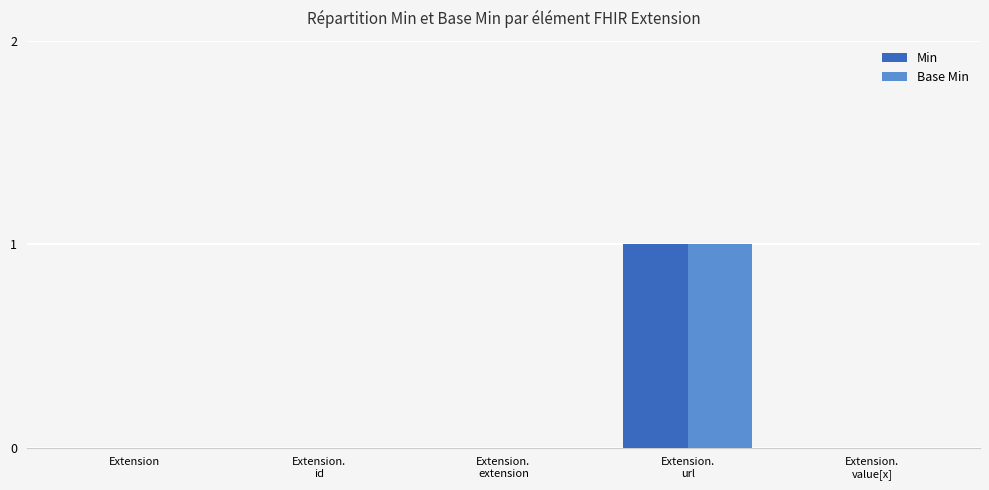

At which category is the sum across all series the highest?

Extension.
url